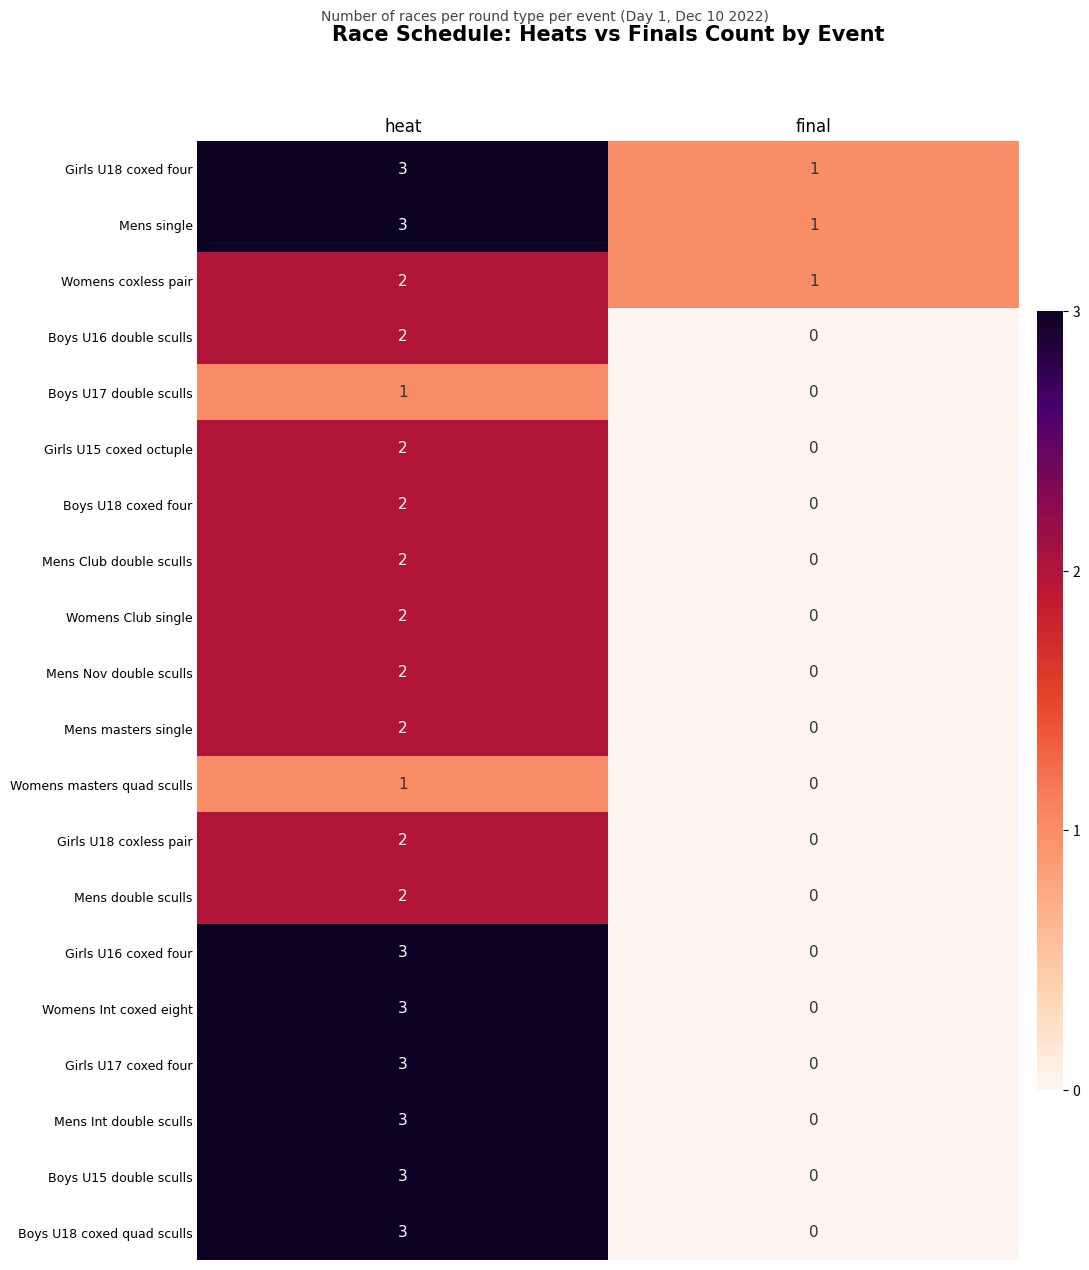

At which category is the sum across all series the highest?

heat